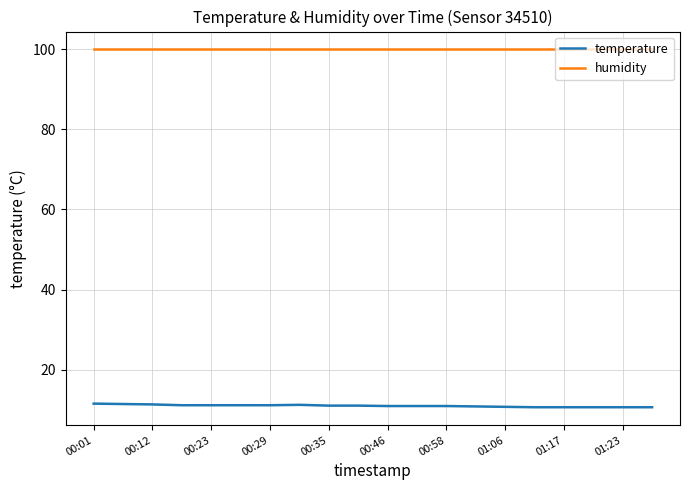

True or false: temperature and humidity intersect in this chart.

False